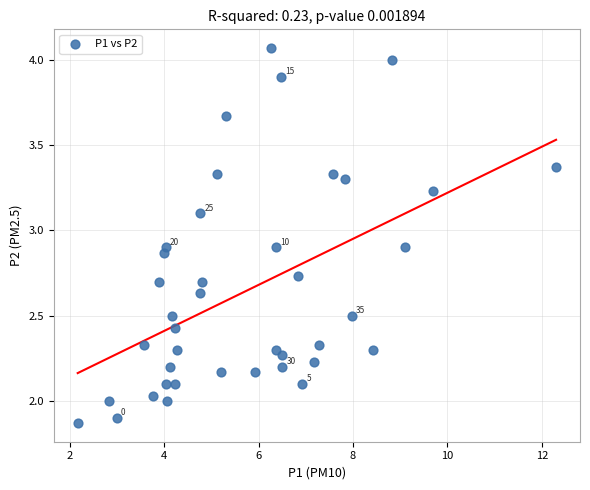

What is the range of X values (max minus min)?

10.1